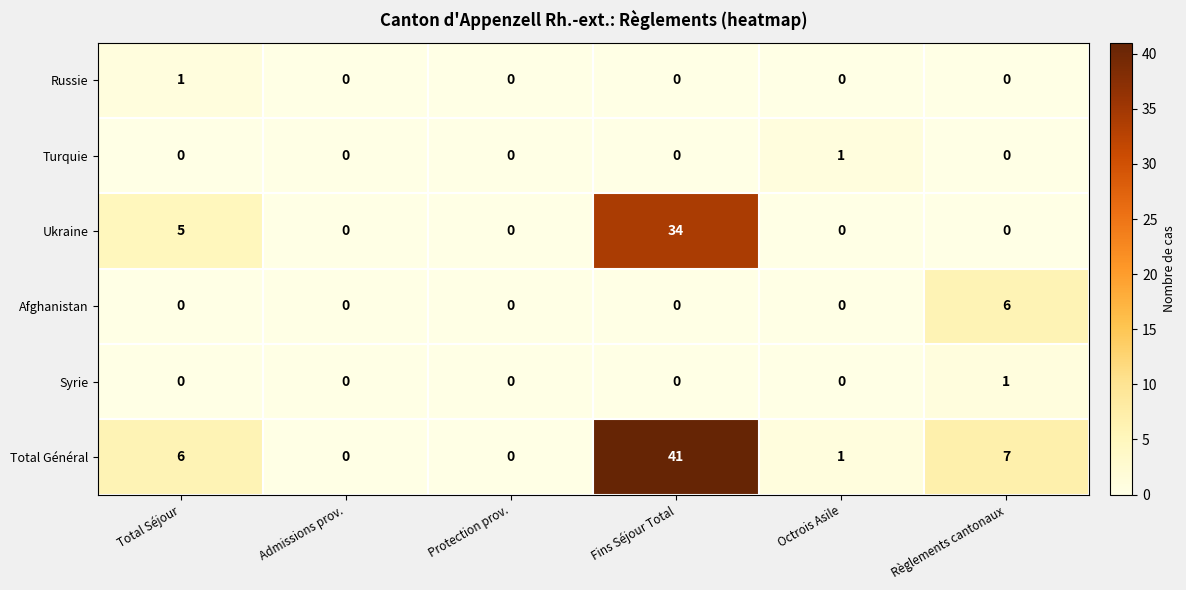

The Total Général series shows 8 at Total Séjour. True or false?

False